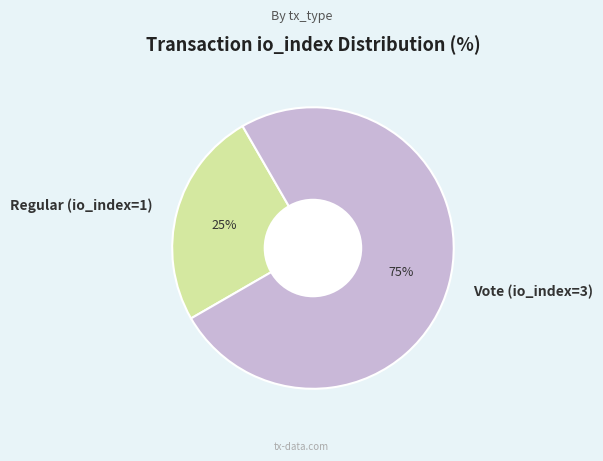

Which category has the biggest portion of the pie?

Vote (io_index=3)